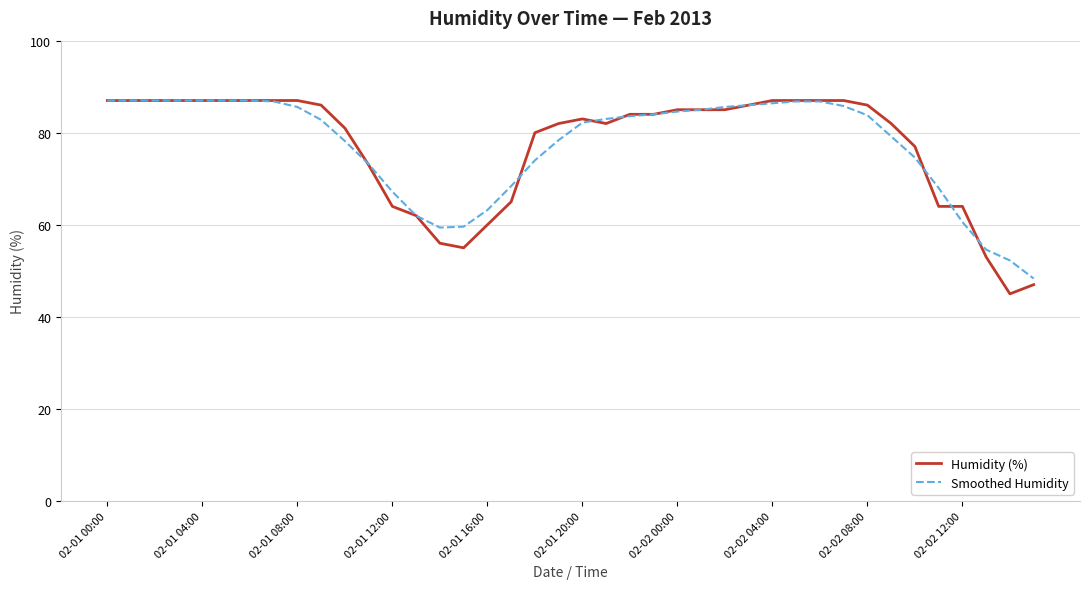

What is the lowest value of the Humidity (%) series?

45.0